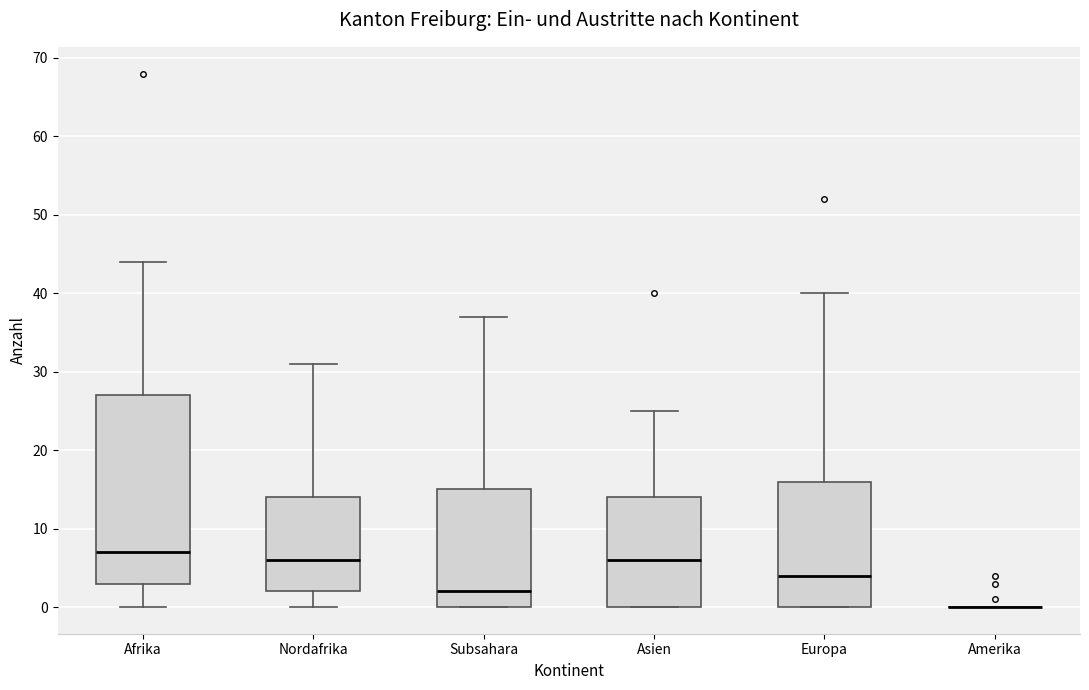

Reading left to right, transcribe this box plot: for each box, give where its median line is, the range the box spans, and where its two whiskers end, as read against the y-axis. The values are not printed on the chart, so give them approximately, as read against the axis.

Afrika: median 7, box 3 to 27, whiskers 0 to 44
Nordafrika: median 6, box 2 to 14, whiskers 0 to 31
Subsahara: median 2, box 0 to 15, whiskers 0 to 37
Asien: median 6, box 0 to 14, whiskers 0 to 25
Europa: median 4, box 0 to 16, whiskers 0 to 40
Amerika: box collapsed to a line at 0, whiskers 0 to 0